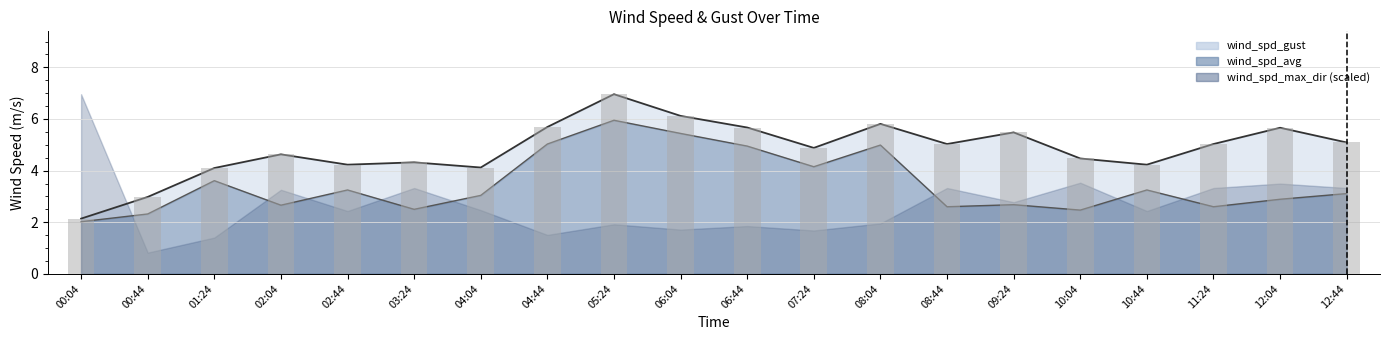

At which label does wind_spd_avg reach its minimum?

00:04